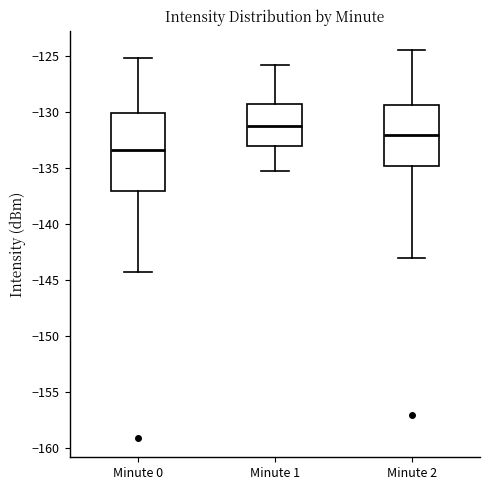

Which box has the highest median line?

Minute 1